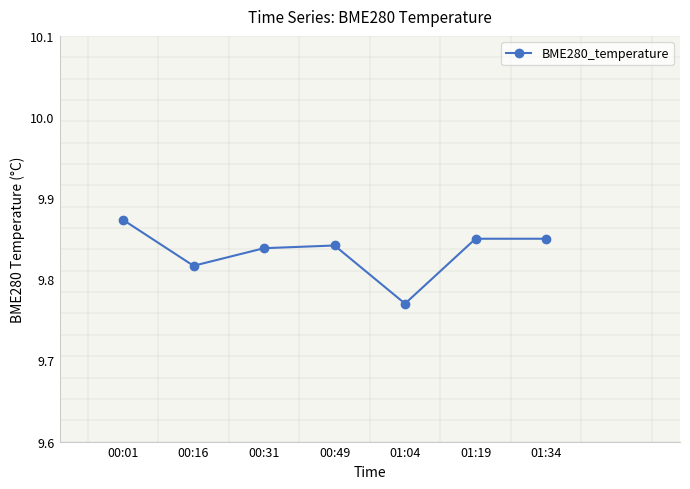

How many lines are shown in the chart?

1